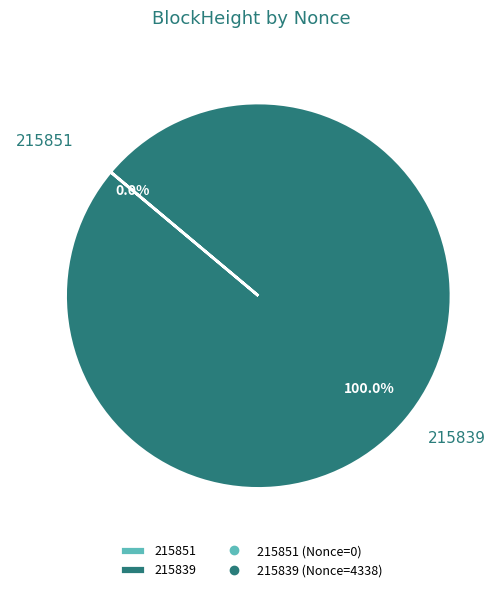

What is the majority slice?

215839